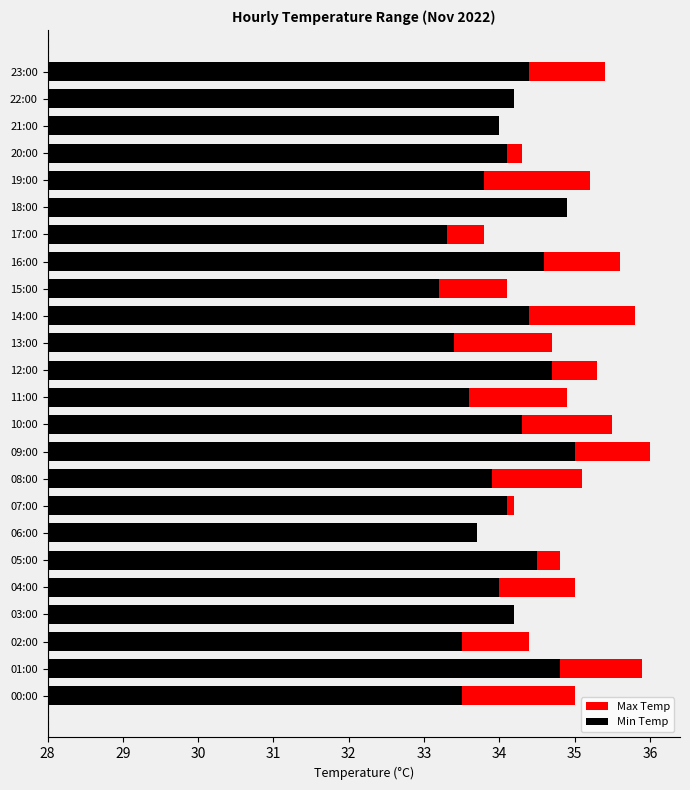

Between 20:00 and 21:00, which is larger?

20:00